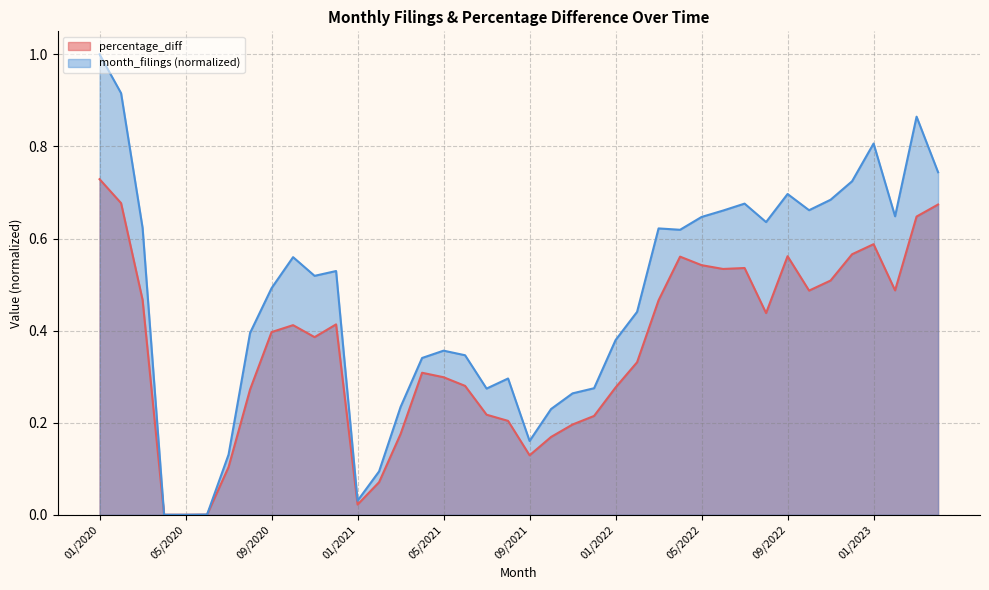

What is the total value across all series at 01/2022?

0.7